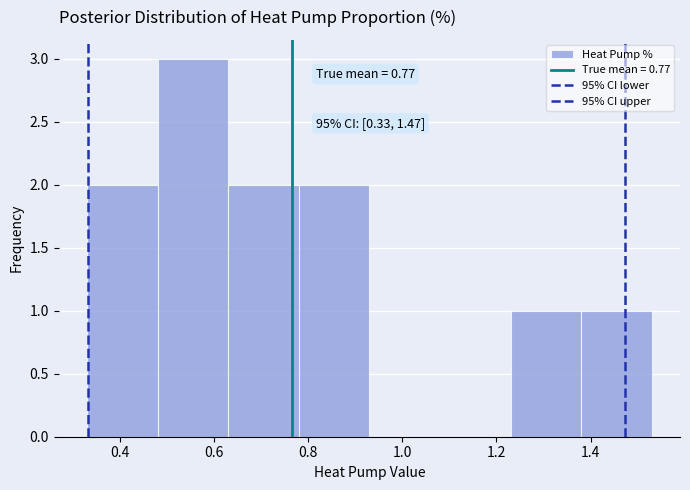

Over which range of the x-axis is the bar tallest?

0.48 to 0.63